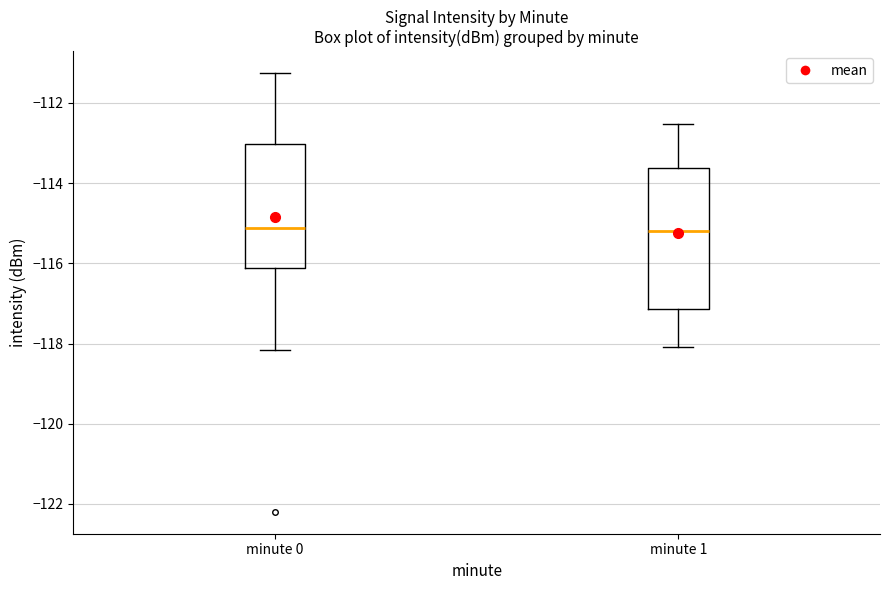

Reading left to right, transcribe this box plot: for each box, give where its median line is, the range the box spans, and where its two whiskers end, as read against the y-axis. The values are not printed on the chart, so give them approximately, as read against the axis.

minute 0: median -115.2, box -116.2 to -113.0, whiskers -118.2 to -111.2
minute 1: median -115.2, box -117.2 to -113.6, whiskers -118.0 to -112.6